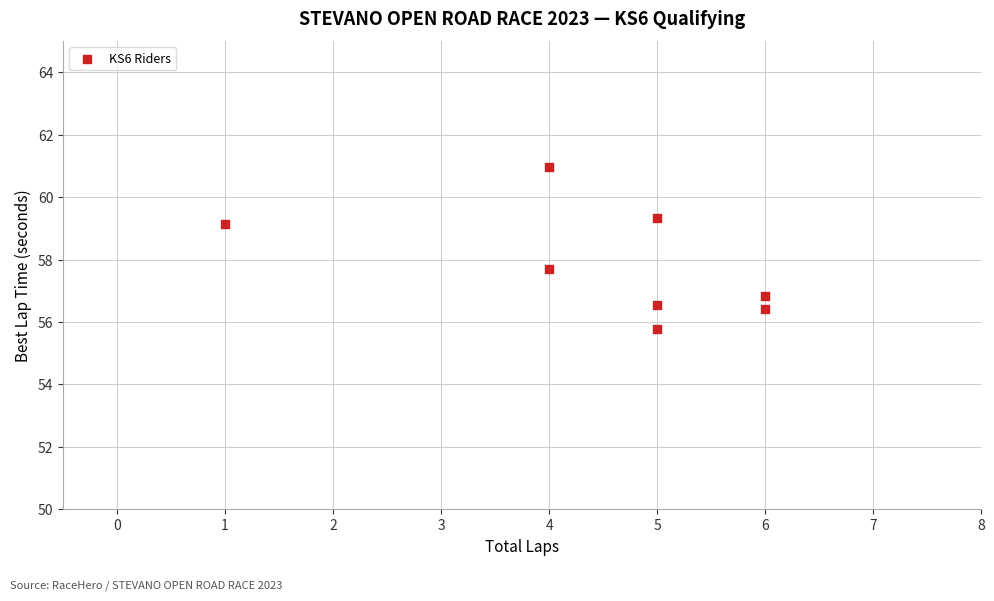

What Y value in the scatter plot is closest to 58?

57.7